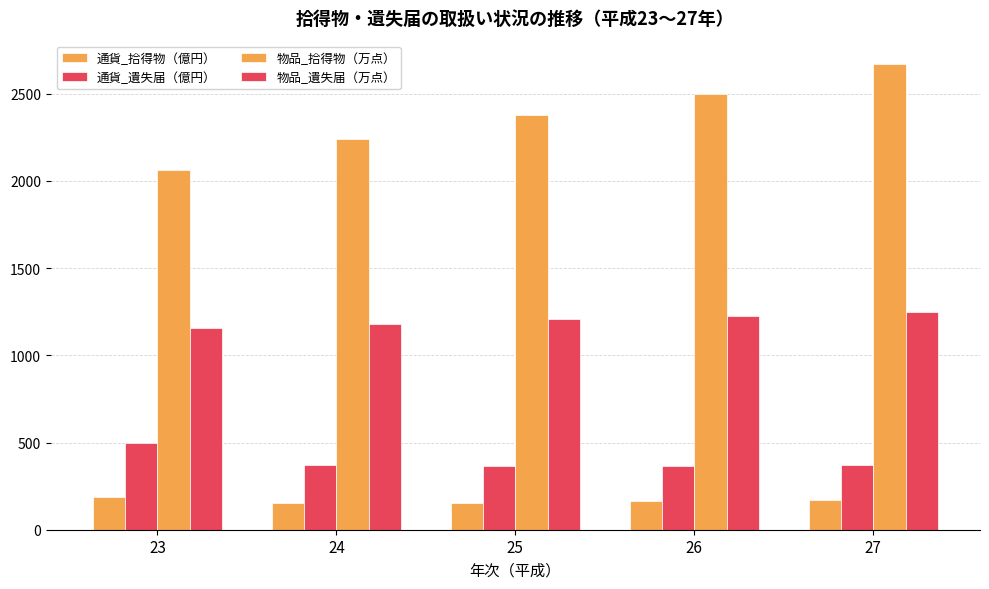

Count the number of categories in the chart.

5